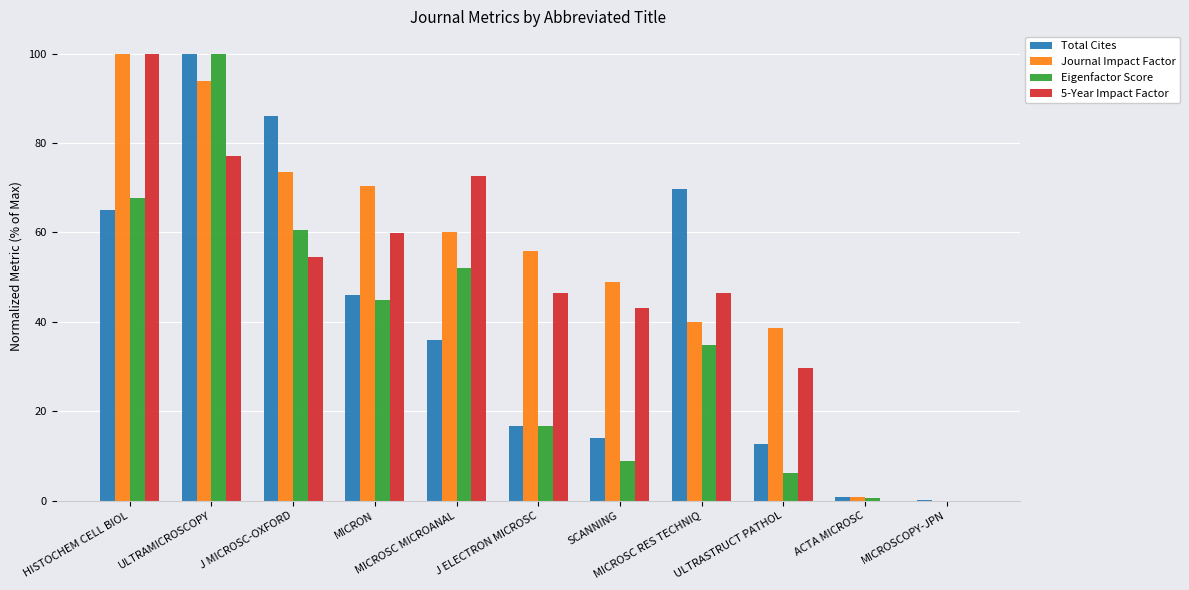

What is the sum of all Journal Impact Factor values?

582.0